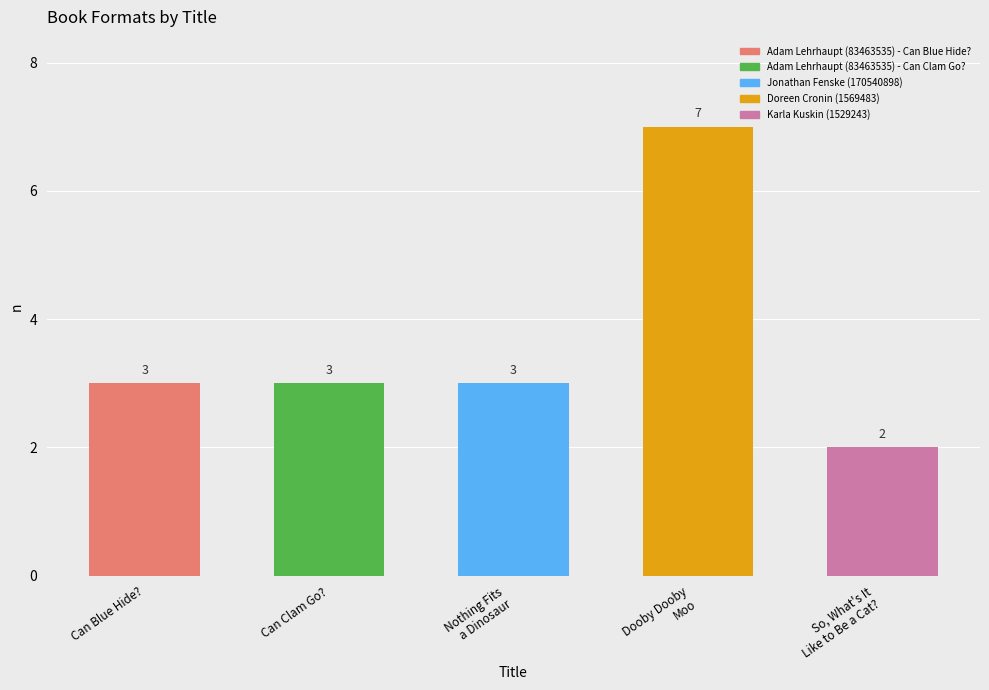

Where is the data nearest to the value 4?

Adam Lehrhaupt (83463535) - Can Blue Hide?